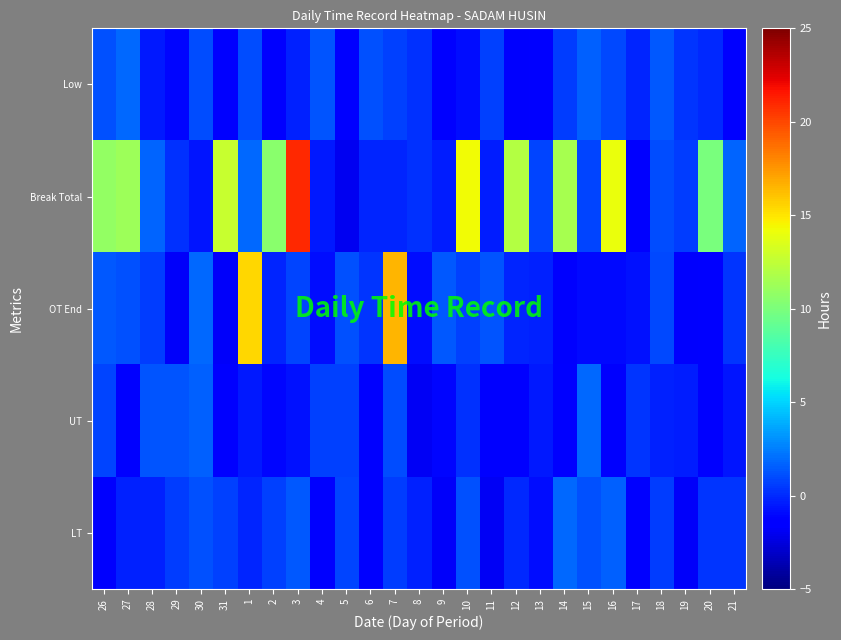

At which category does the chart reach its peak across all series?

3